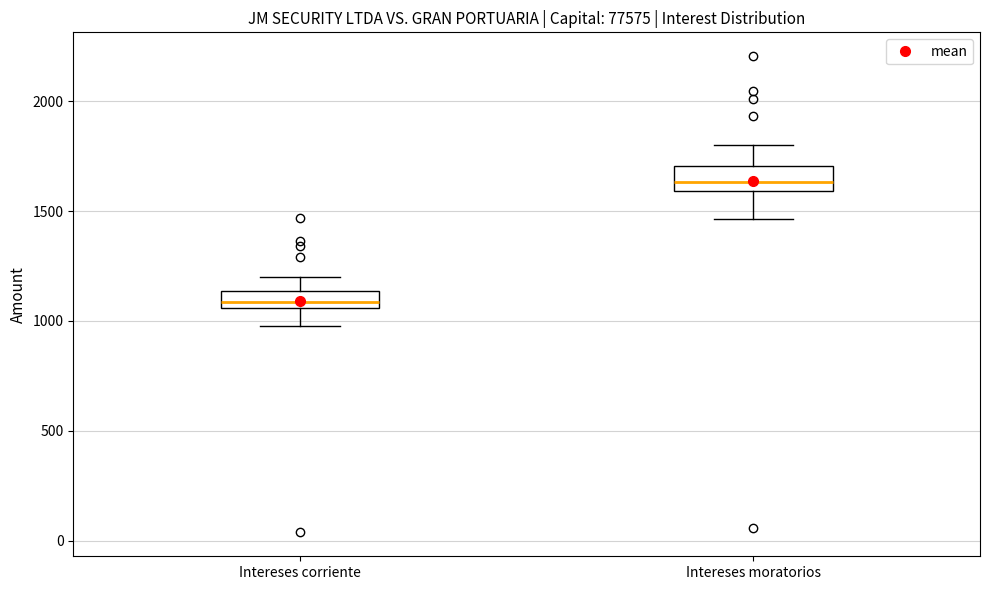

Reading left to right, transcribe this box plot: for each box, give where its median line is, the range the box spans, and where its two whiskers end, as read against the y-axis. The values are not printed on the chart, so give them approximately, as read against the axis.

Intereses corriente: median 1100, box 1050 to 1150, whiskers 1000 to 1200
Intereses moratorios: median 1650, box 1600 to 1700, whiskers 1450 to 1800